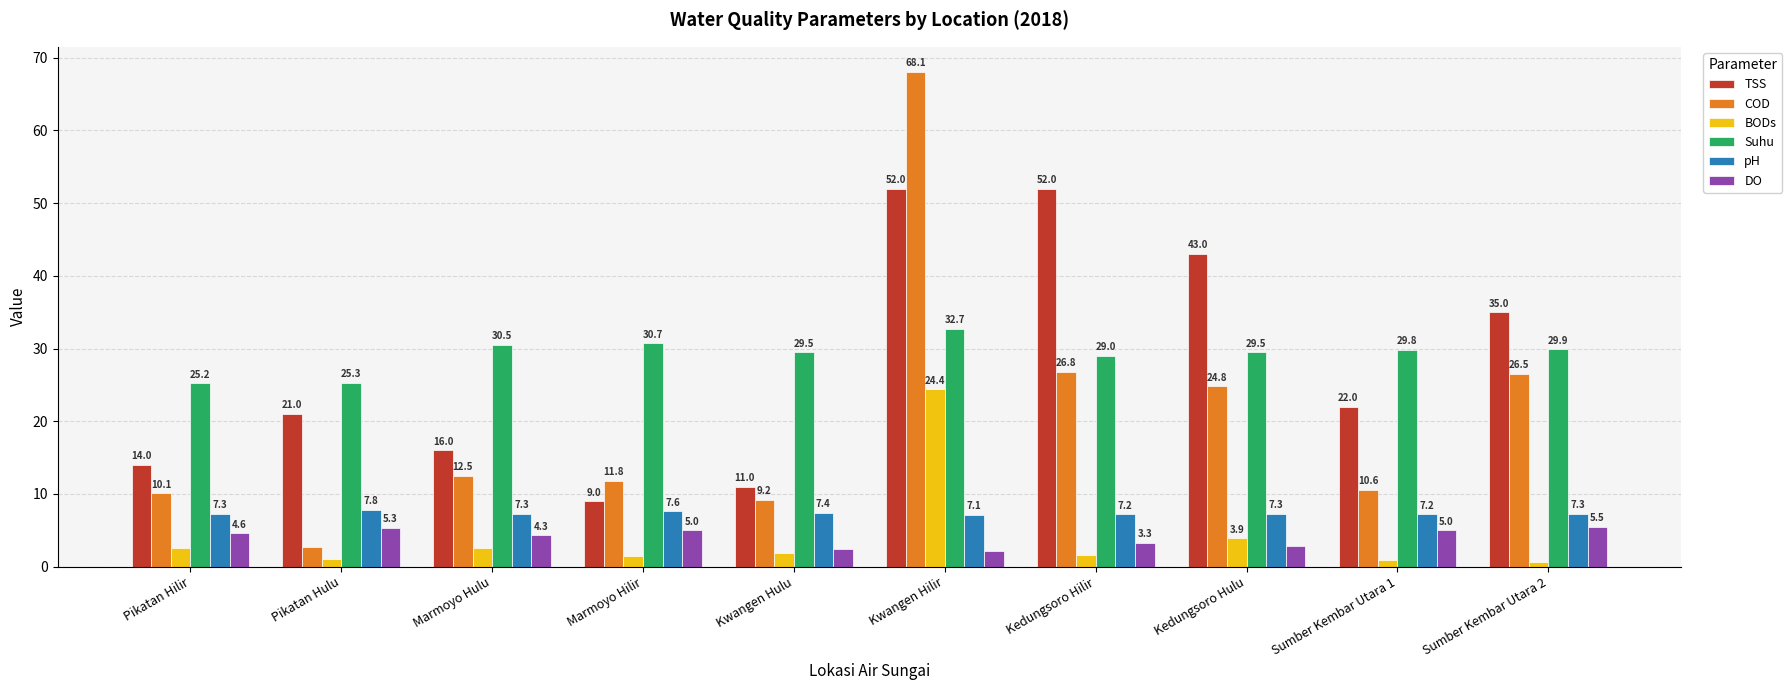

Does the chart contain stacked bars?

No